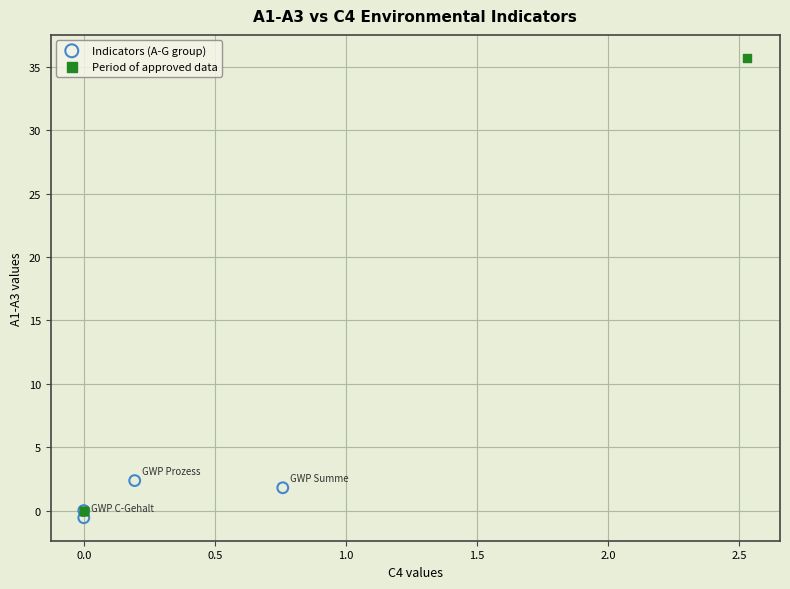

Which series contains the highest Y value?

Period of approved data